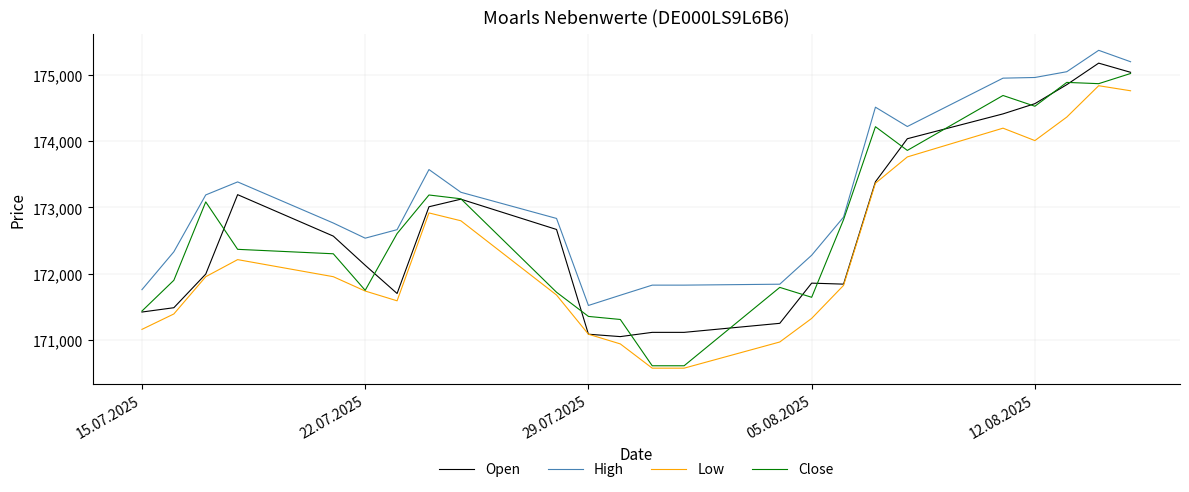

What is the maximum value for Close?

175017